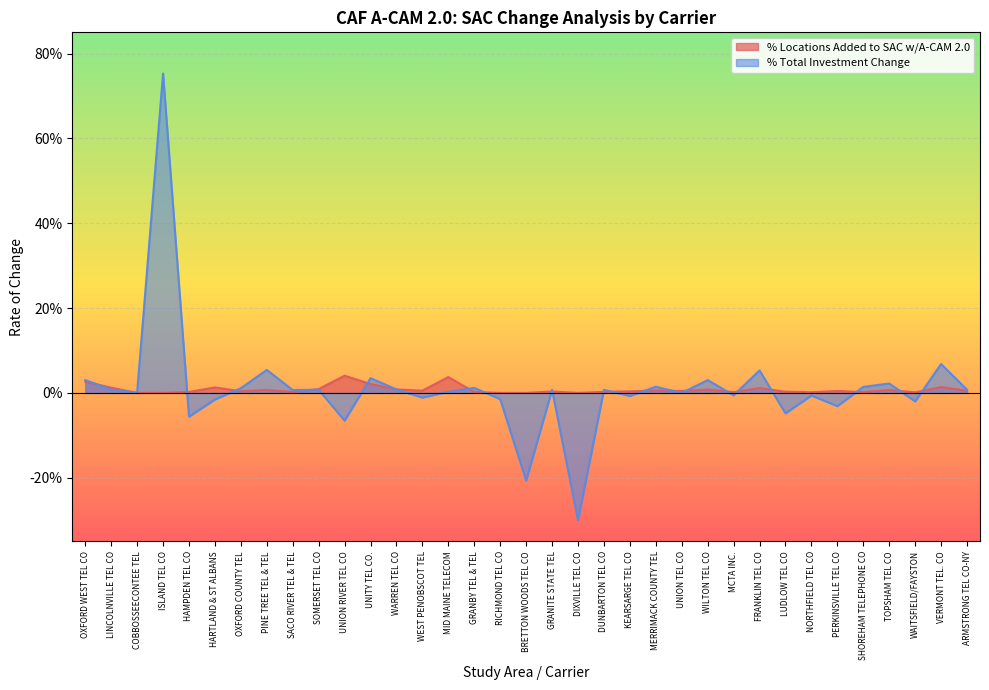

Rank the categories by value from highest to lowest.

UNION RIVER TEL CO, MID MAINE TELECOM, OXFORD WEST TEL CO, UNITY TEL CO., VERMONT TEL. CO, HARTLAND & ST ALBANS, LINCOLNVILLE TEL CO, FRANKLIN TEL CO, SOMERSET TEL CO, WARREN TEL CO, WILTON TEL CO, PINE TREE TEL & TEL, TOPSHAM TEL CO, MERRIMACK COUNTY TEL, WEST PENOBSCOT TEL, ARMSTRONG TEL CO-NY, UNION TEL CO, PERKINSVILLE TEL CO, OXFORD COUNTY TEL, KEARSARGE TEL CO, GRANITE STATE TEL, LUDLOW TEL CO, DUNBARTON TEL CO, HAMPDEN TEL CO, GRANBY TEL & TEL, SACO RIVER TEL & TEL, MCTA INC., SHOREHAM TELEPHONE CO, NORTHFIELD TEL CO, WAITSFIELD/FAYSTON, COBBOSSEECONTEE TEL, ISLAND TEL CO, RICHMOND TEL CO, BRETTON WOODS TEL CO, DIXVILLE TEL CO